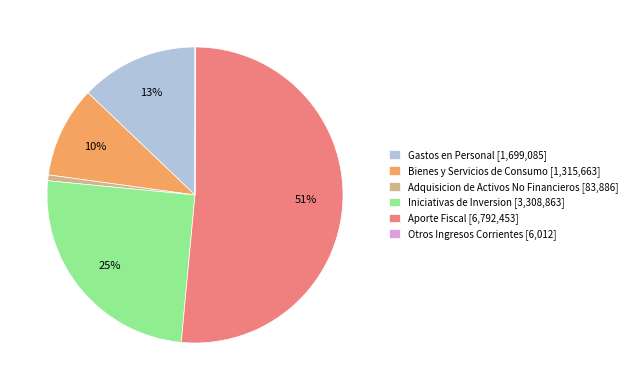

Is there a majority slice in this chart?

Yes